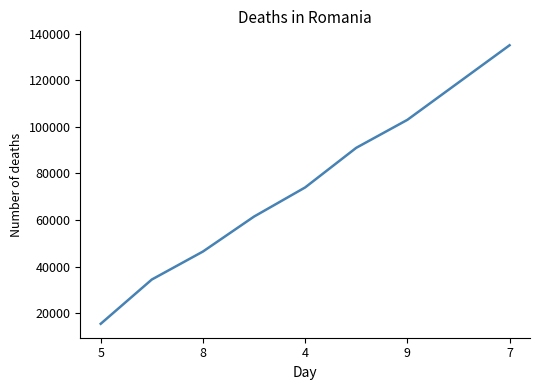

What is the greatest value displayed?

135000